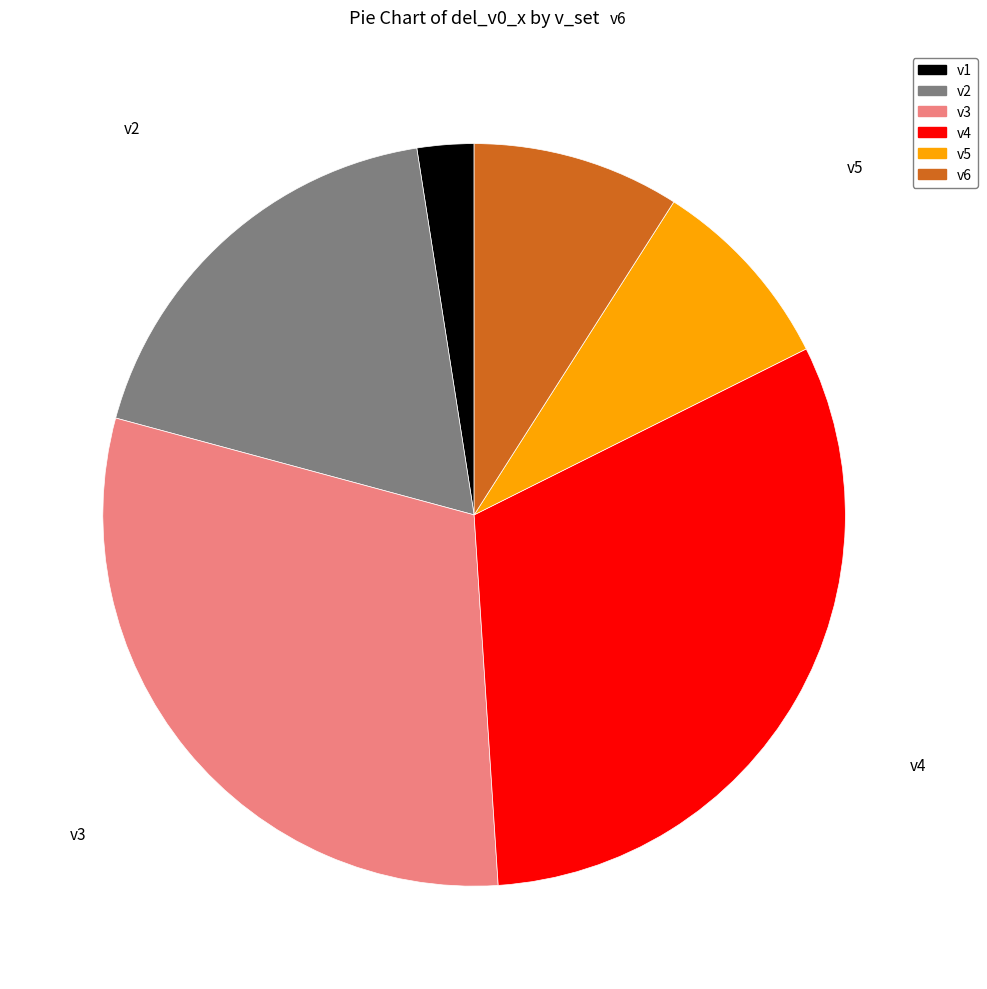

What is the smallest slice in the pie chart?

v1